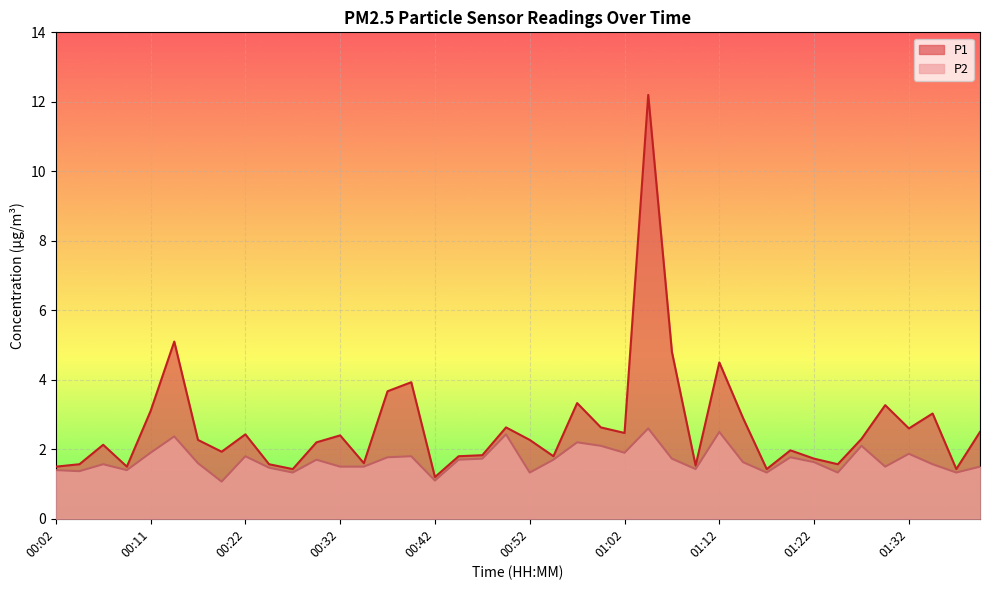

True or false: P1 has a value of 2.7 at 00:35.

False